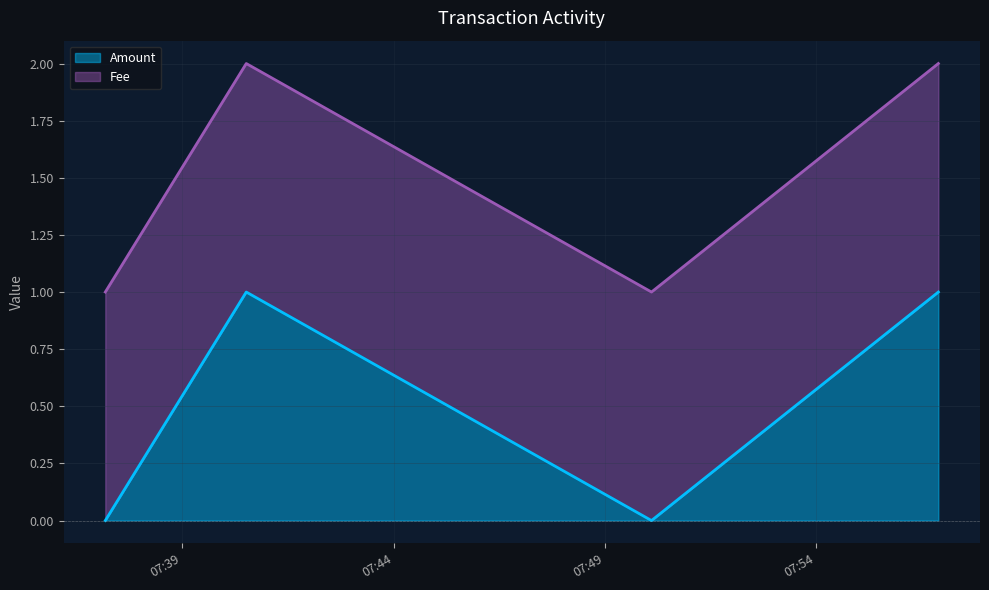

What is the difference between the maximum and minimum values?

1